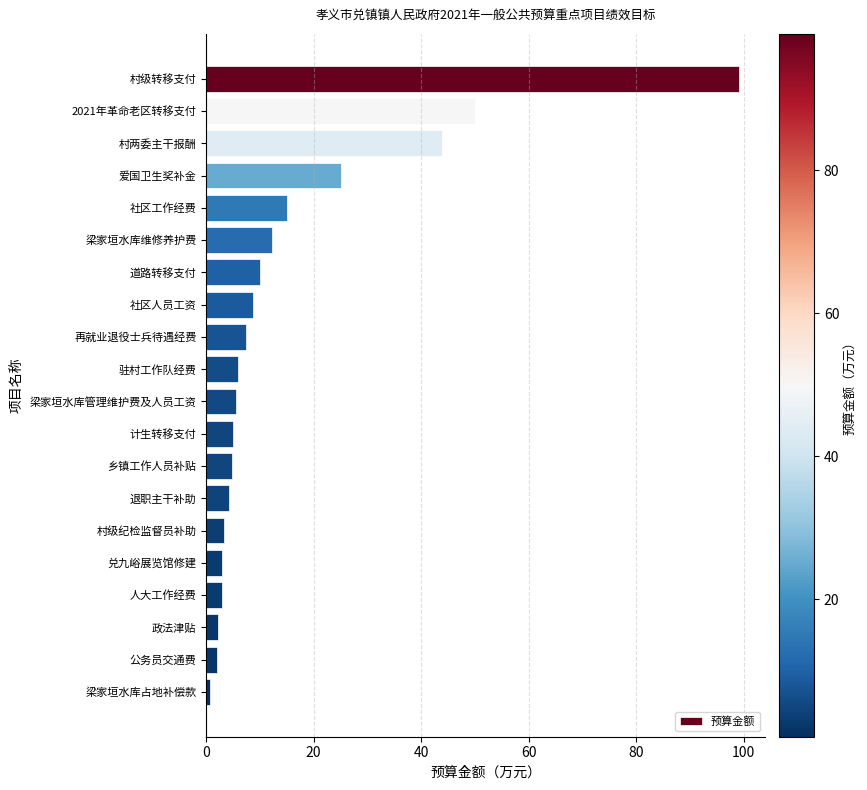

What is the difference between the values at 2021年革命老区转移支付 and 驻村工作队经费?

44.0